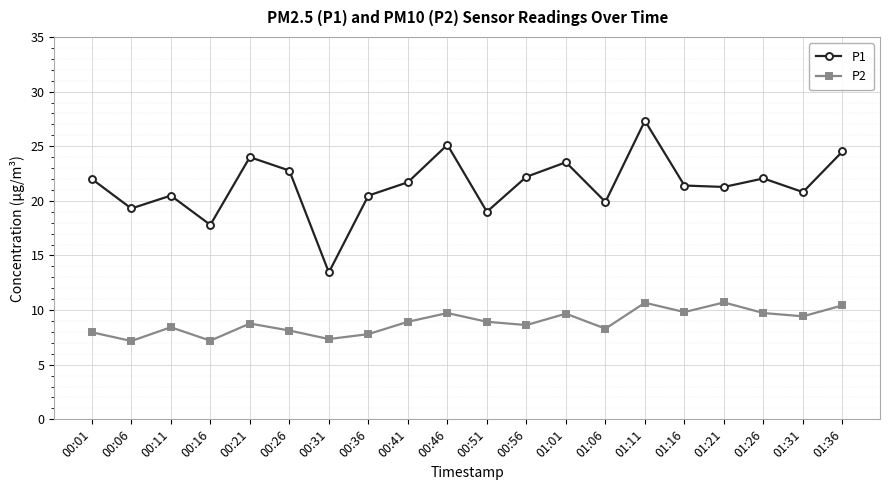

What are all the series names shown in the legend?

P1, P2